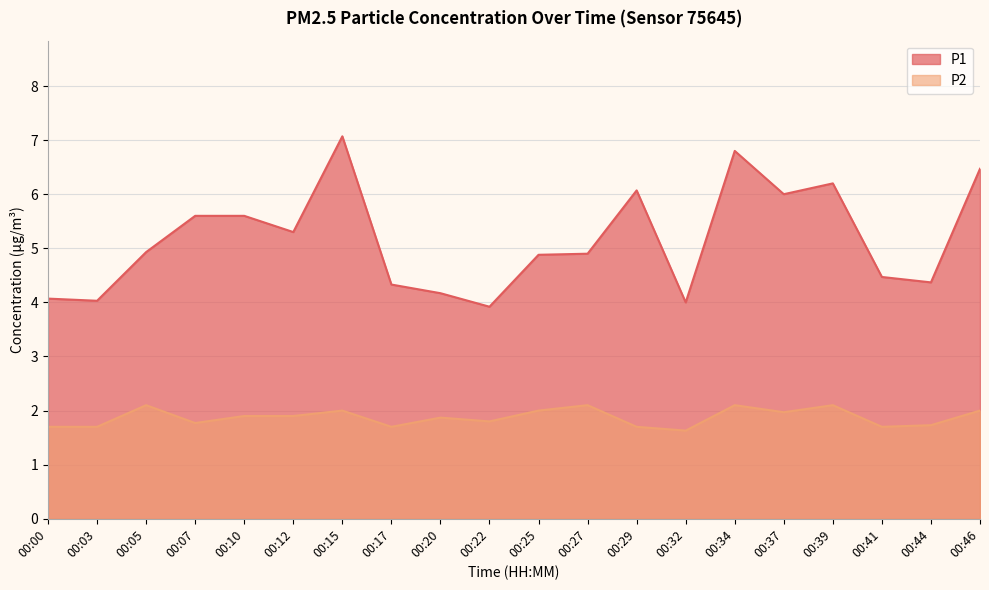

Which series has the widest spread of values?

P1_line